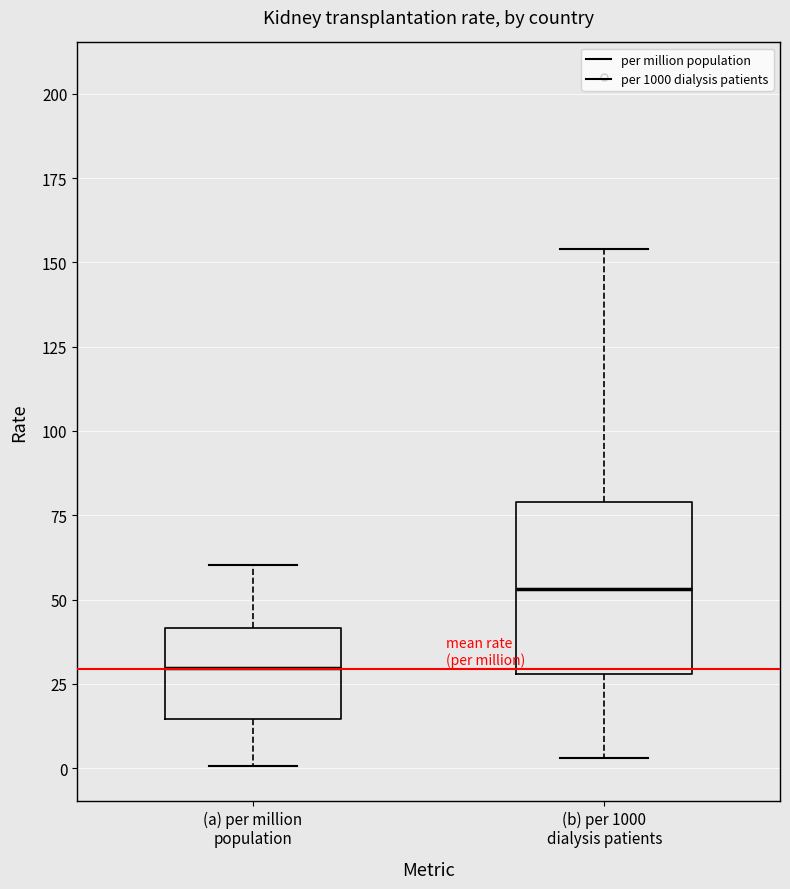

Where does the median line of the box for (b) per 1000 dialysis patients sit on the y-axis? The values are not printed on the chart, so give them approximately, as read against the axis.

55